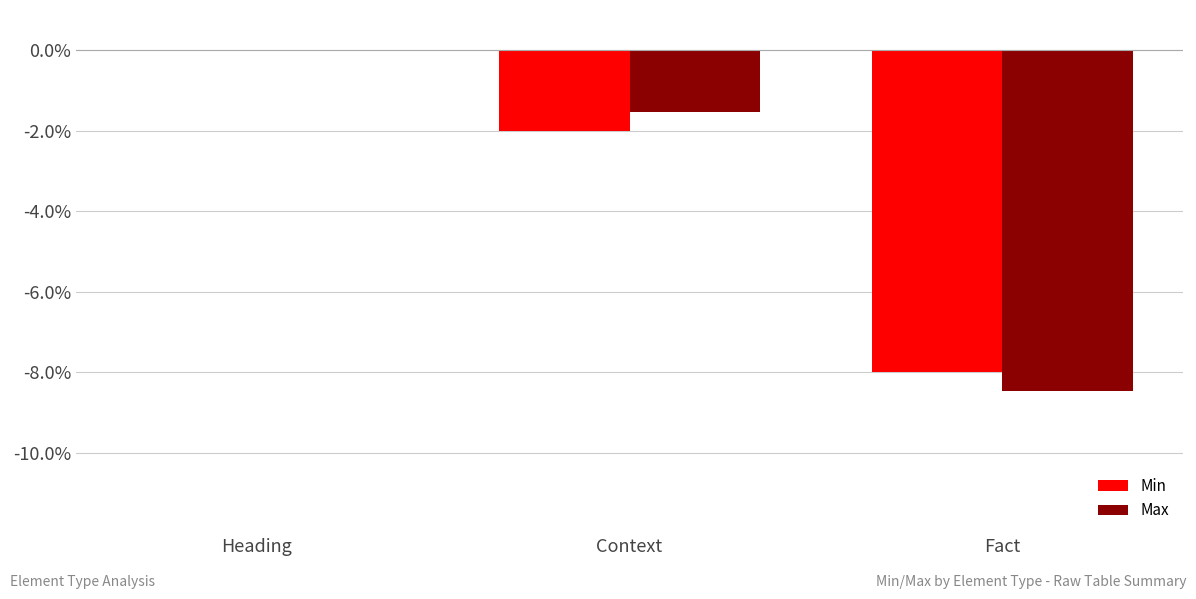

Reading left to right, extract all data points from this chart.

Min: 0.0	-2.0	-8.0
Max: 0.0	-1.5	-8.5